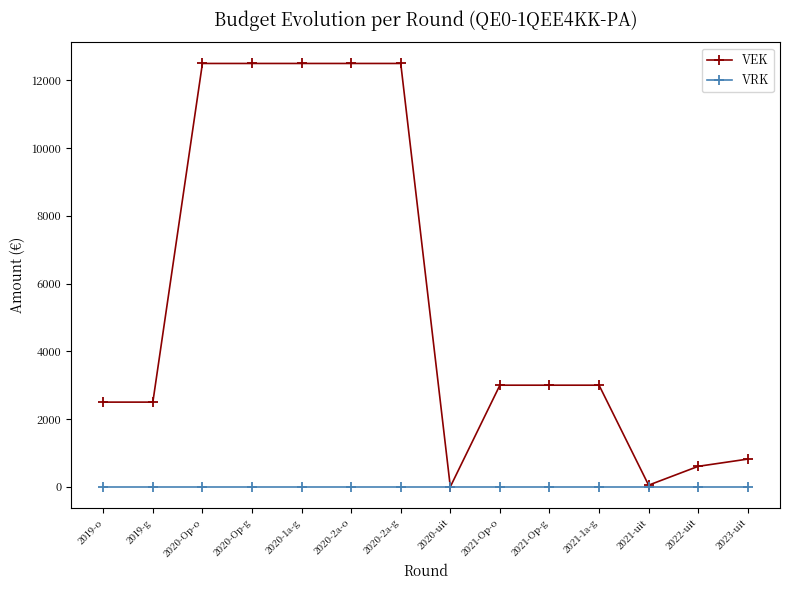

Is it true that VEK equals 2500 at 2019-o?

True